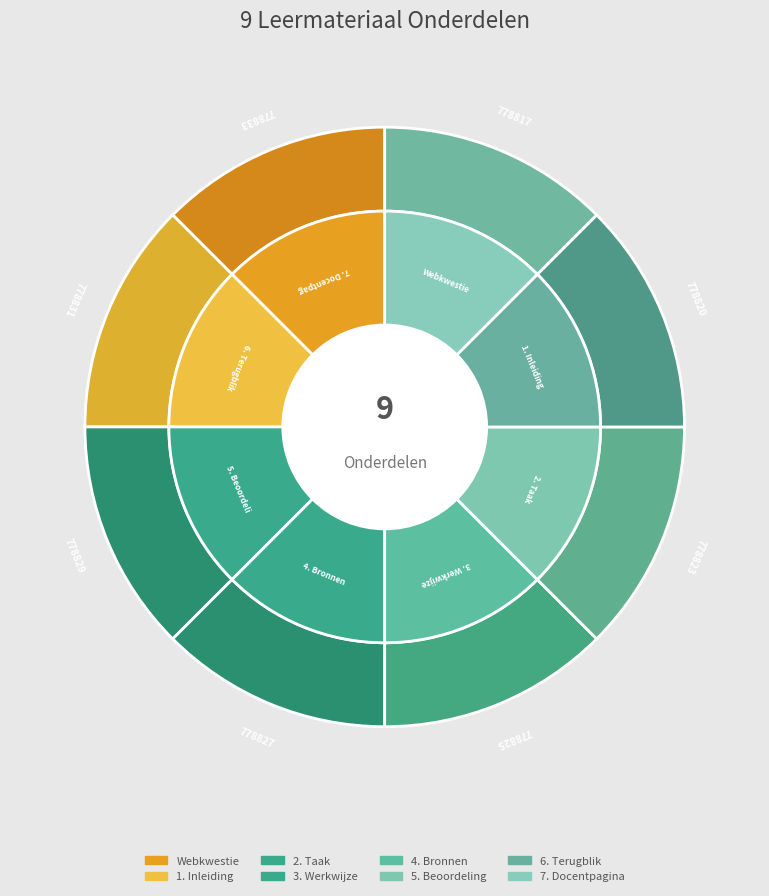

Which has a higher value, 5. Beoordeling or 2. Taak?

5. Beoordeling